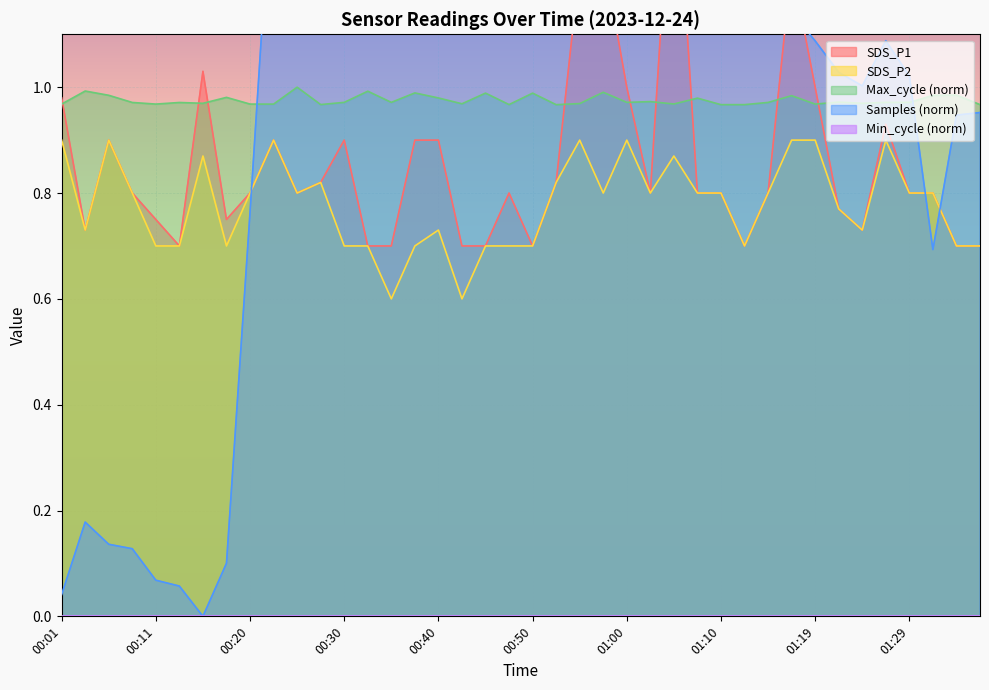

Reading left to right, extract all data points from this chart.

SDS_P1: 1.0	0.7	0.9	0.8	0.8	0.7	1.0	0.8	0.8	0.9	0.8	0.8	0.9	0.7	0.7	0.9	0.9	0.7	0.7	0.8	0.7	0.8	1.2	1.2	1.0	0.8	1.5	0.8	0.8	0.7	0.8	1.2	1.0	0.8	0.7	0.9	0.8	0.8	0.7	0.7
SDS_P2: 0.9	0.7	0.9	0.8	0.7	0.7	0.9	0.7	0.8	0.9	0.8	0.8	0.7	0.7	0.6	0.7	0.7	0.6	0.7	0.7	0.7	0.8	0.9	0.8	0.9	0.8	0.9	0.8	0.8	0.7	0.8	0.9	0.9	0.8	0.7	0.9	0.8	0.8	0.7	0.7